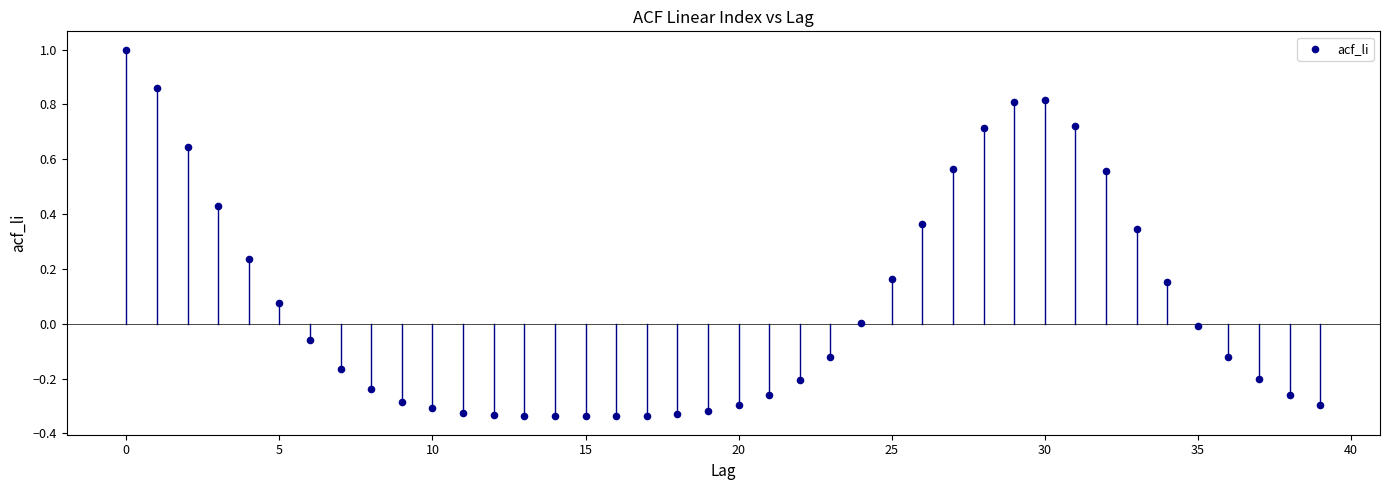

What is the range of Y values (max minus min)?

1.3